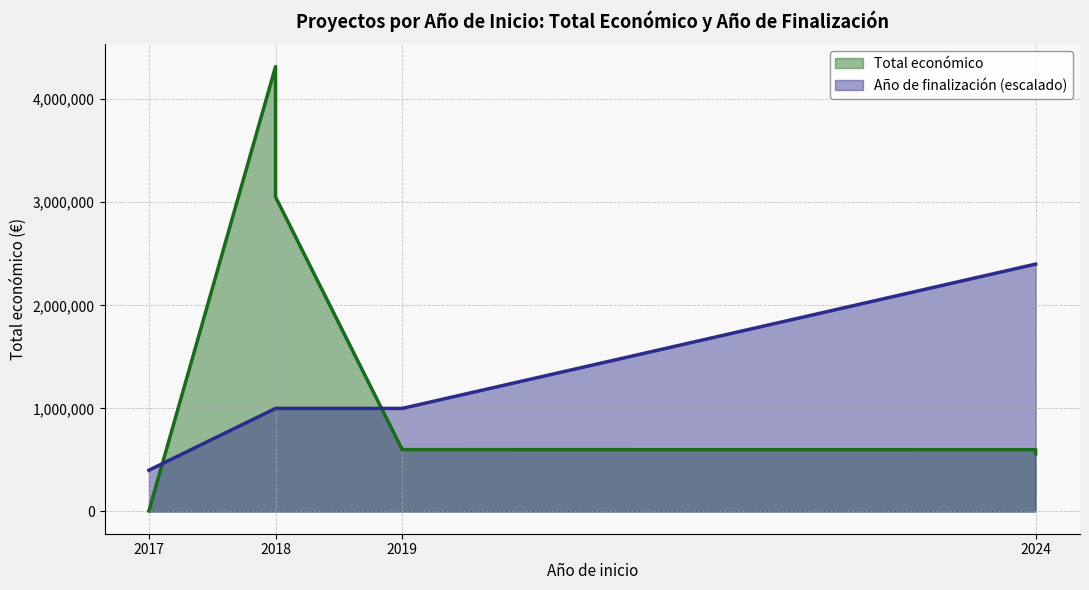

What is the sum of the Total económico values at 2018 and 2024?

4876902